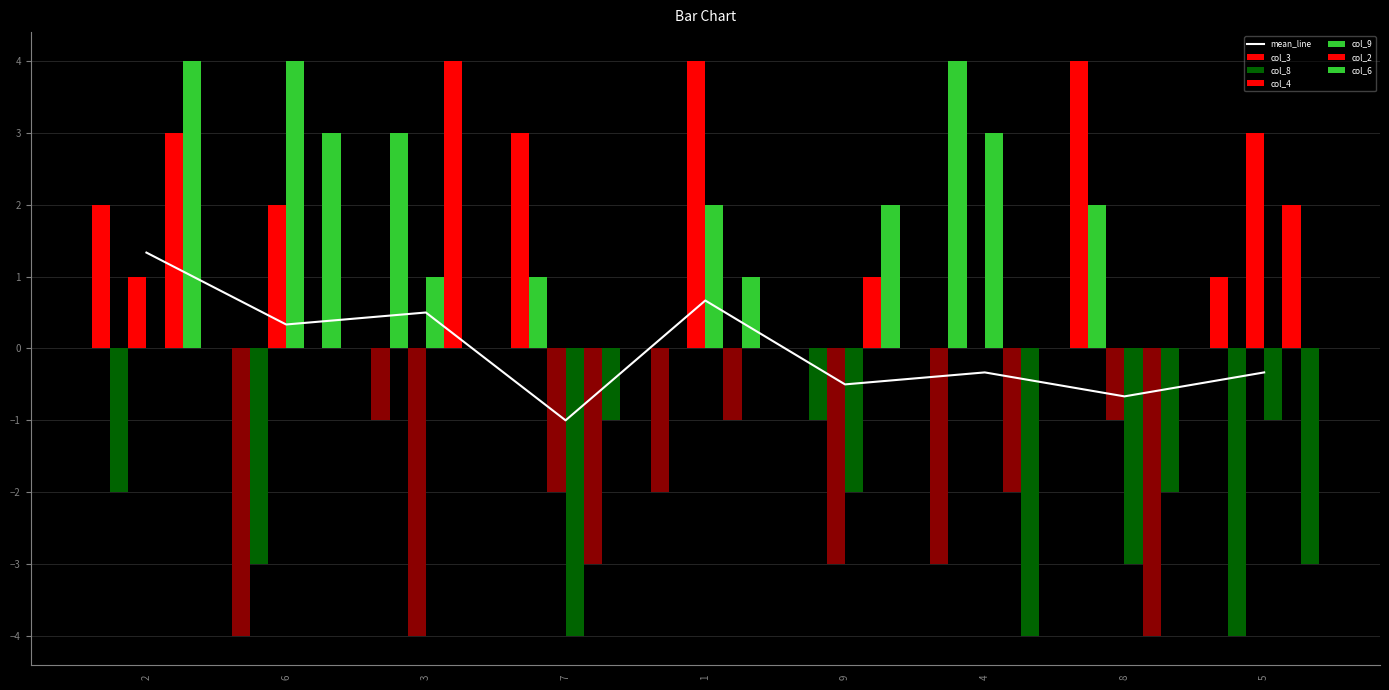

What is the difference between the col_4 values at 7 and 8?

1